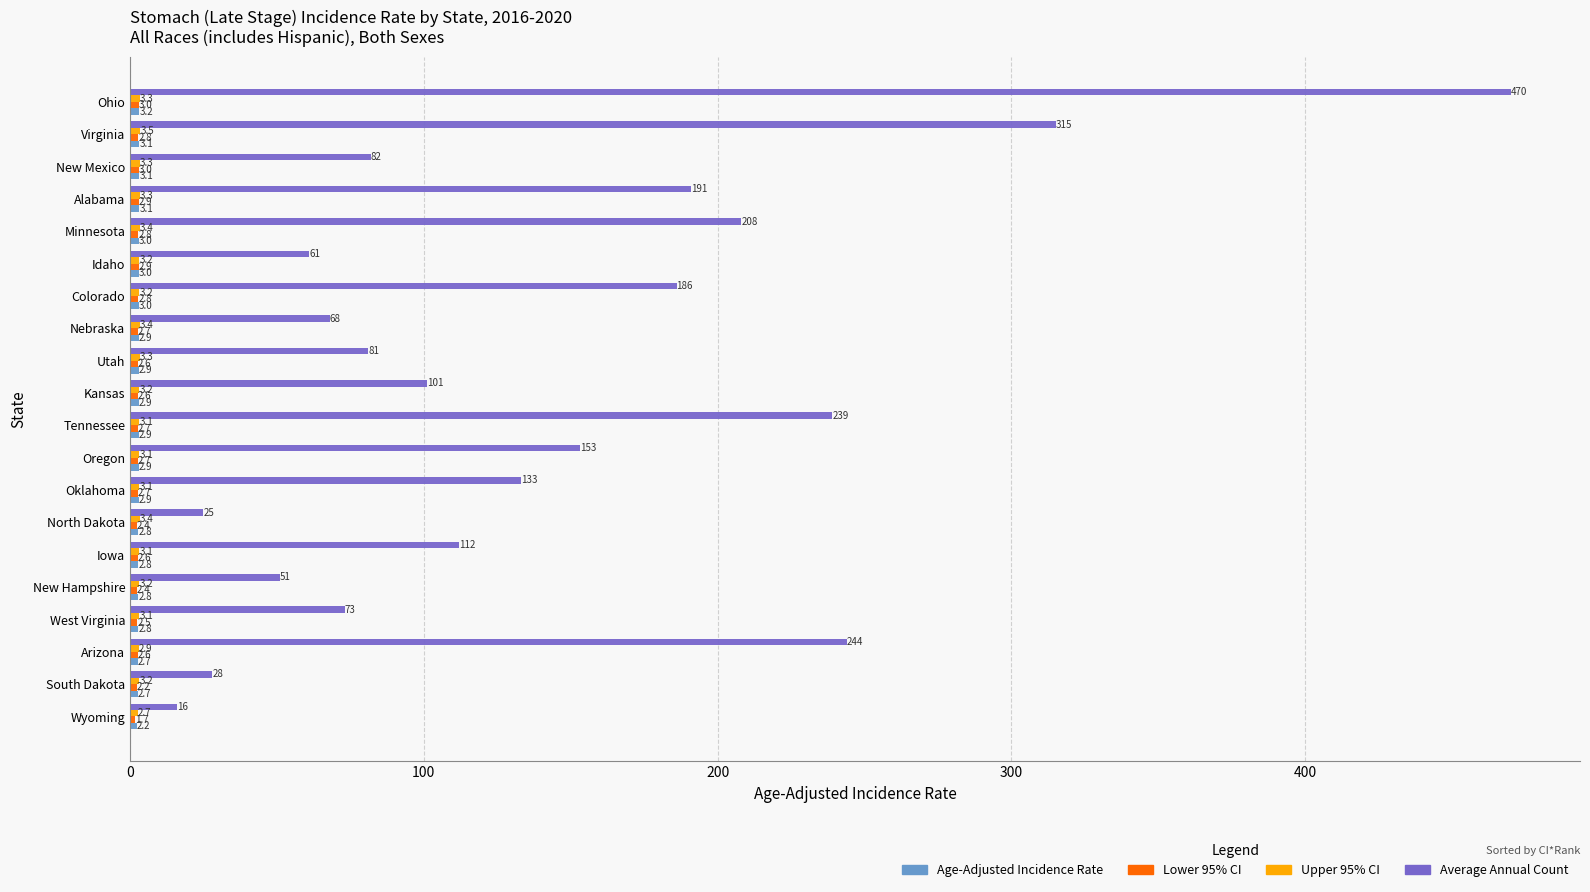

What is the maximum value for Average Annual Count?

470.0